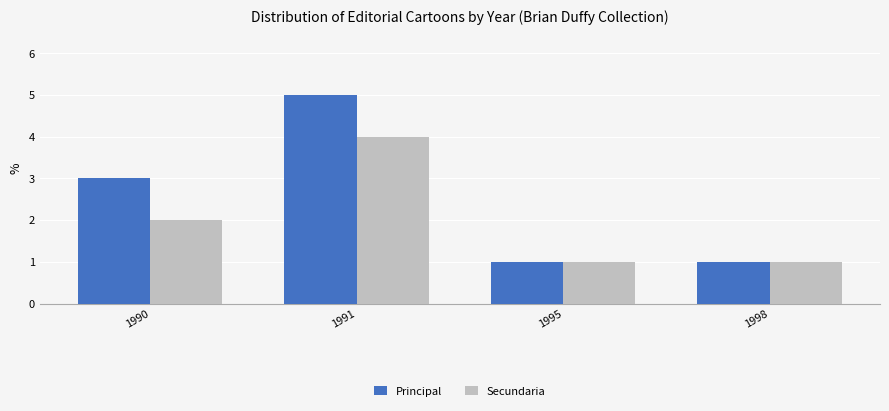

What is the smallest value displayed?

1